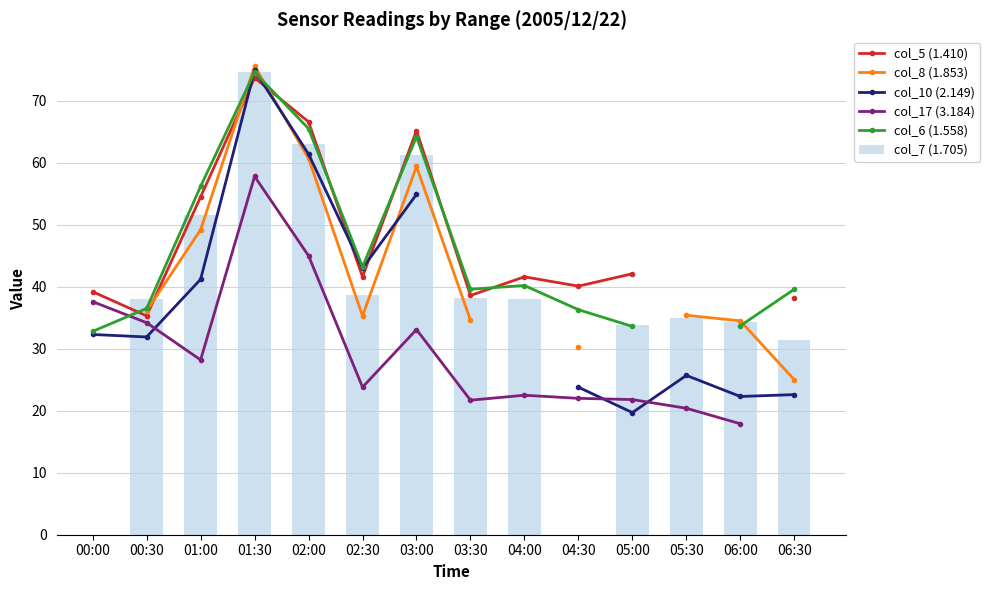

The value of col_5 (1.410) at 00:00 is 22.8. True or false?

False